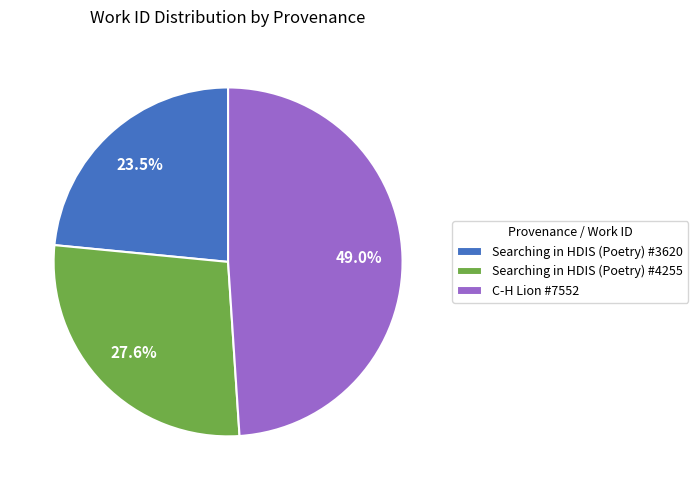

Does any single category account for the majority?

No